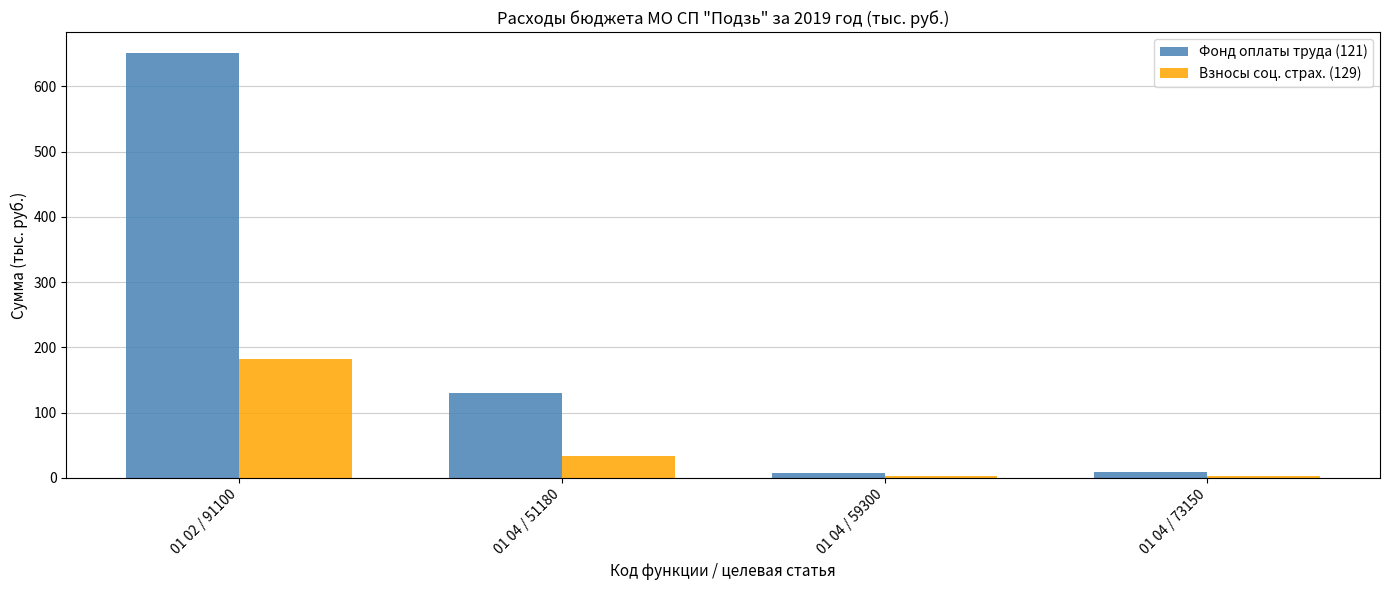

What is the maximum value for Фонд оплаты труда (121)?

650.5